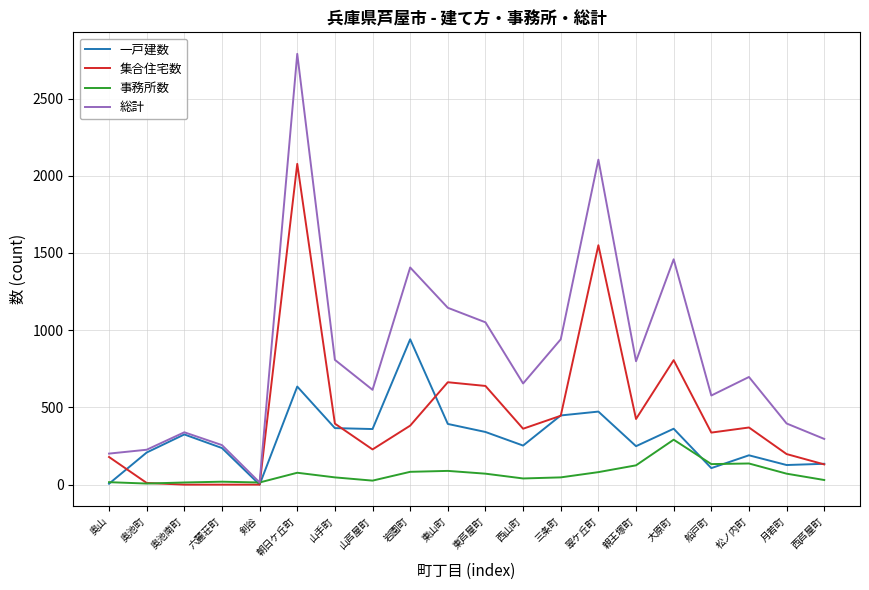

What are all the series names shown in the legend?

一戸建数, 集合住宅数, 事務所数, 総計